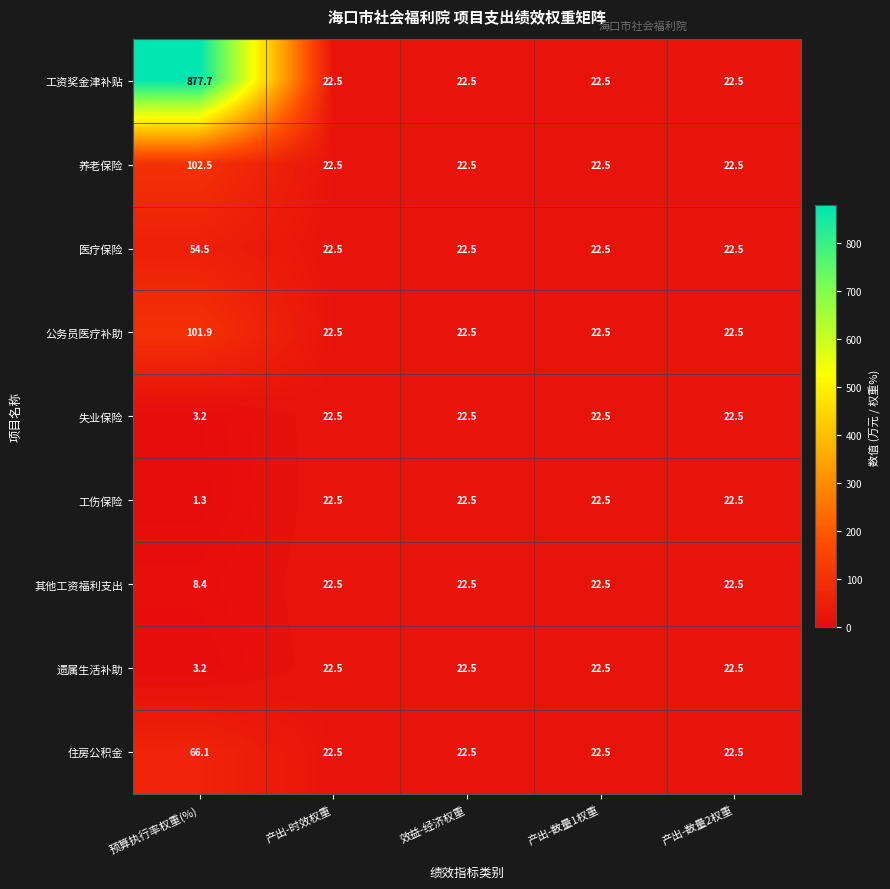

What is the difference between the maximum and second lowest values in the 公务员医疗补助 series?

79.4